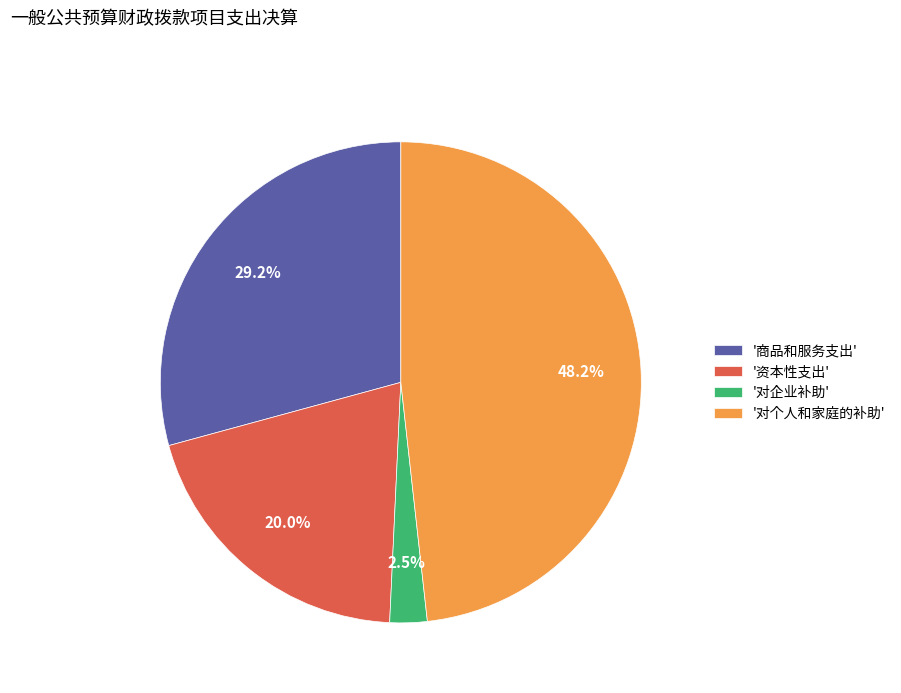

Does any single category account for the majority?

No